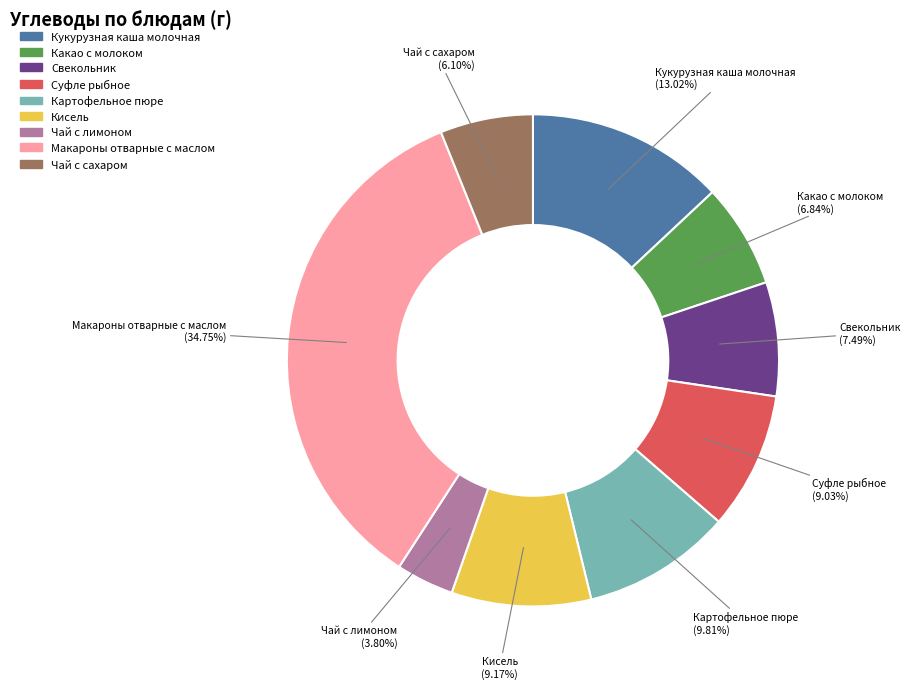

Which slice is the smallest?

Чай с лимоном